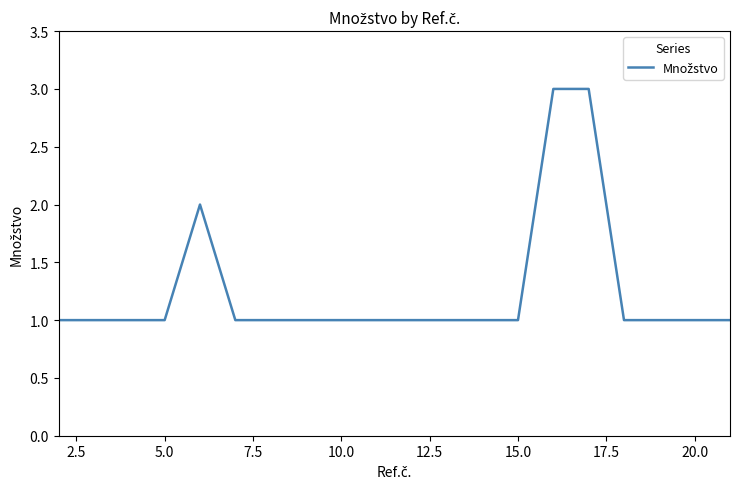

What is the maximum value shown in the chart?

3